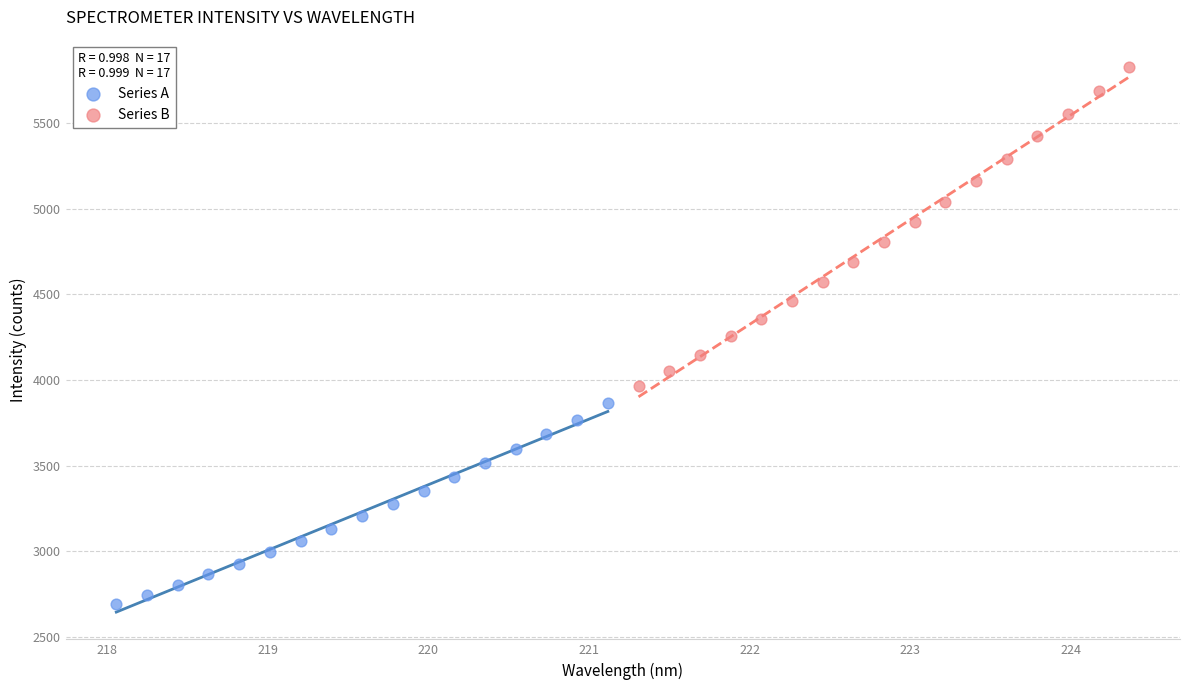

Which series reaches the maximum Y coordinate?

Series B